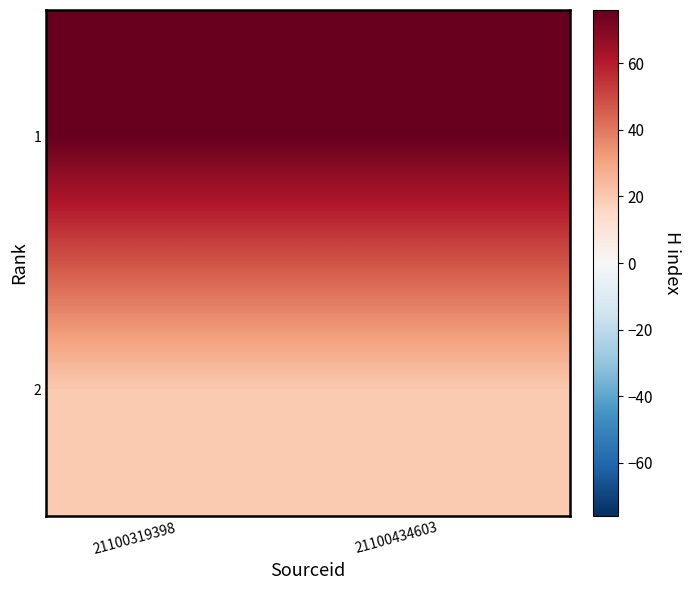

Which series has the largest total across all categories?

1